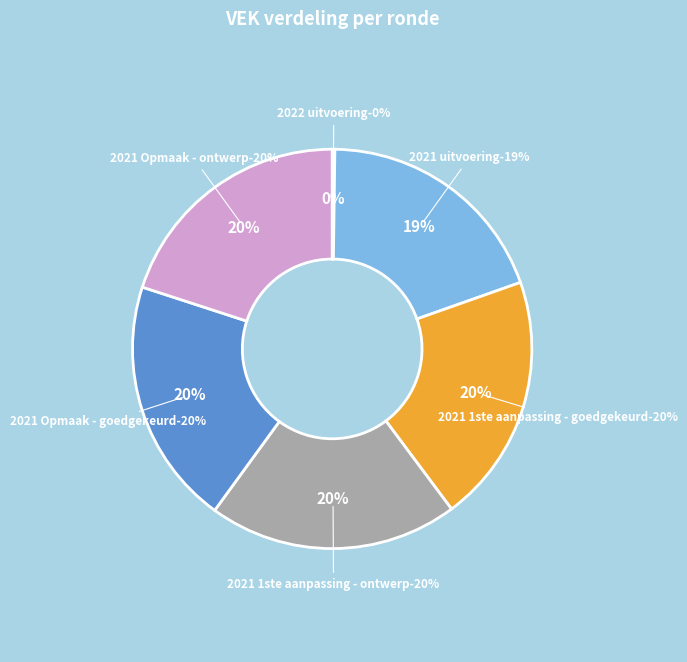

Rank the categories by value from highest to lowest.

2021 1ste aanpassing - goedgekeurd, 2021 1ste aanpassing - ontwerp, 2021 Opmaak - goedgekeurd, 2021 Opmaak - ontwerp, 2021 uitvoering, 2022 uitvoering